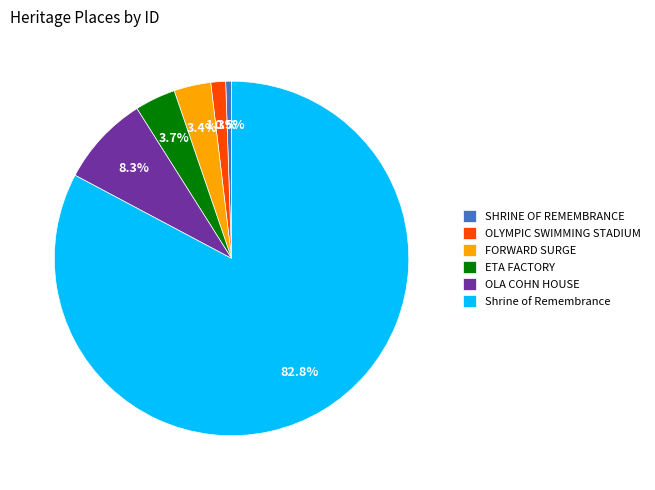

Is Shrine of Remembrance the majority of the pie?

Yes